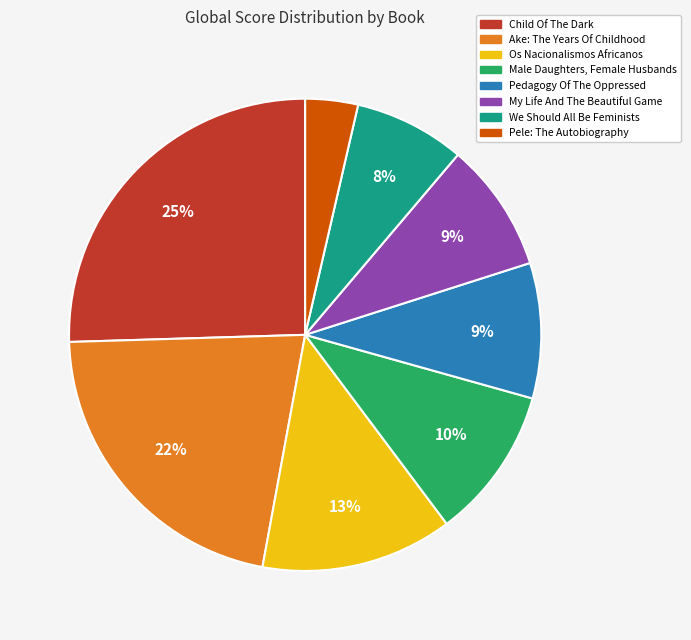

Is there a majority slice in this chart?

No